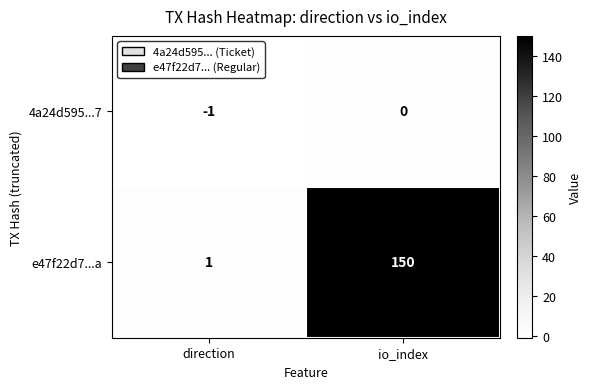

At how many categories does at least one series exceed 32?

1